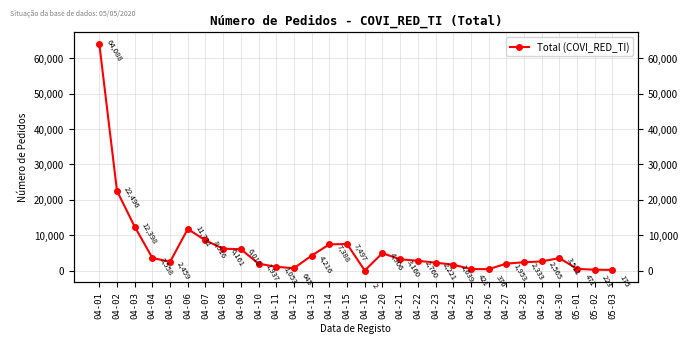

At which category does the chart reach its peak across all series?

04-01